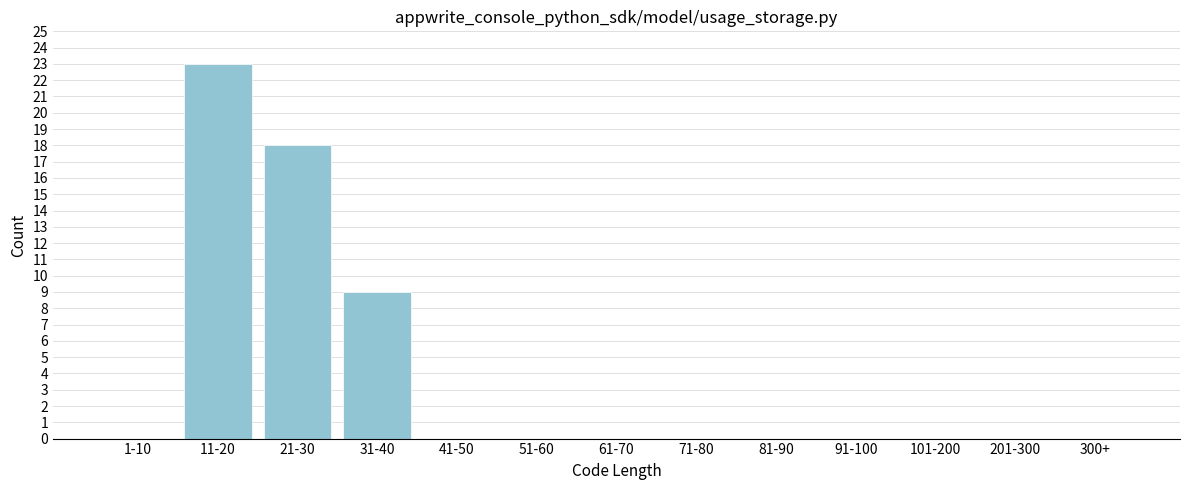

Reading left to right, list all the values displayed in this chart.

1-10=0	11-20=23	21-30=18	31-40=9	41-50=0	51-60=0	61-70=0	71-80=0	81-90=0	91-100=0	101-200=0	201-300=0	300+=0